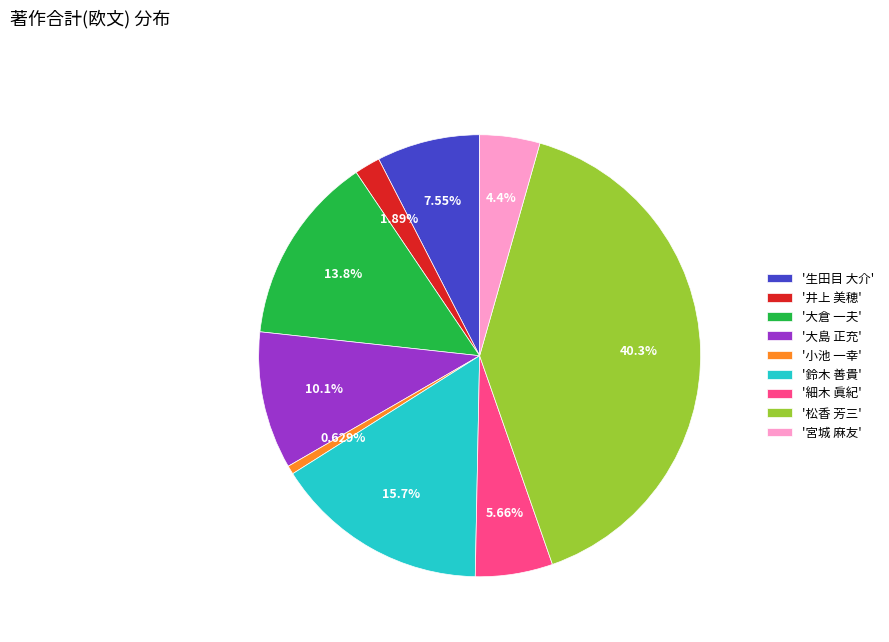

Is the sum of '宮城 麻友' and '大島 正充' greater than half?

No